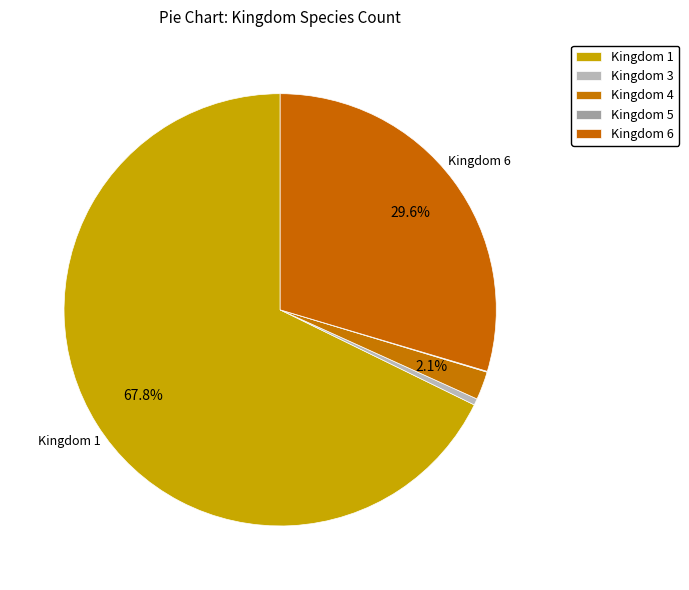

What is the change in value from Kingdom 1 to Kingdom 6?

-633